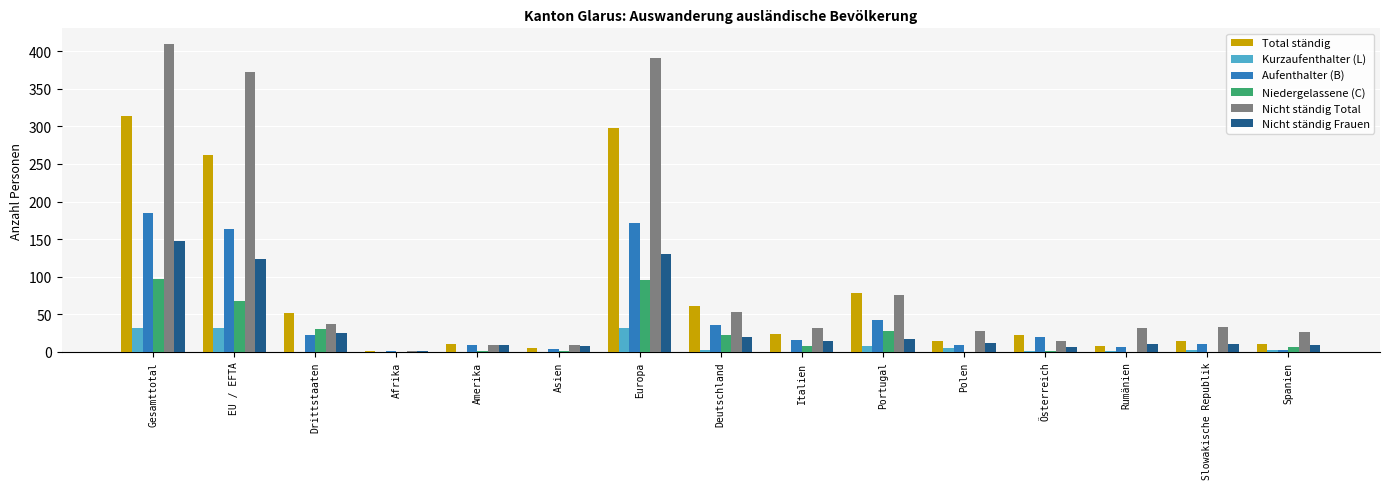

What is the sum of the Total ständig values at Drittstaaten and Spanien?

62